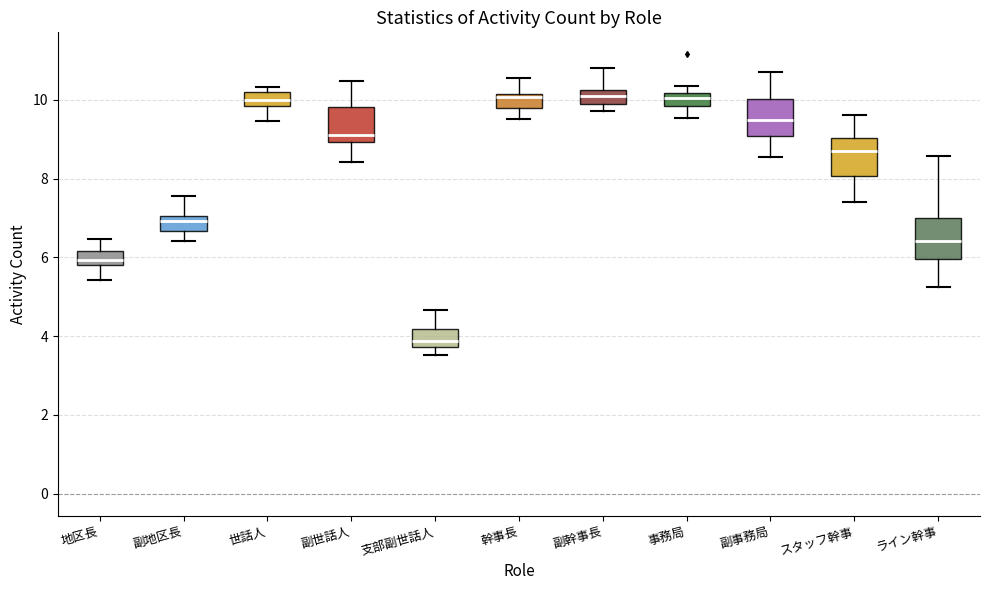

Where does the lower whisker of the box for 地区長 end on the y-axis? The values are not printed on the chart, so give them approximately, as read against the axis.

5.4